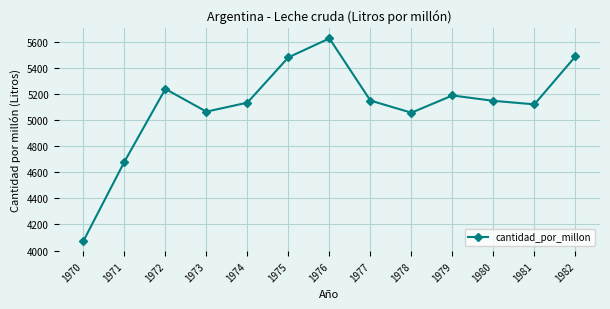

Approximately how many times larger is the value at 1972 compared to 1975?

1.0